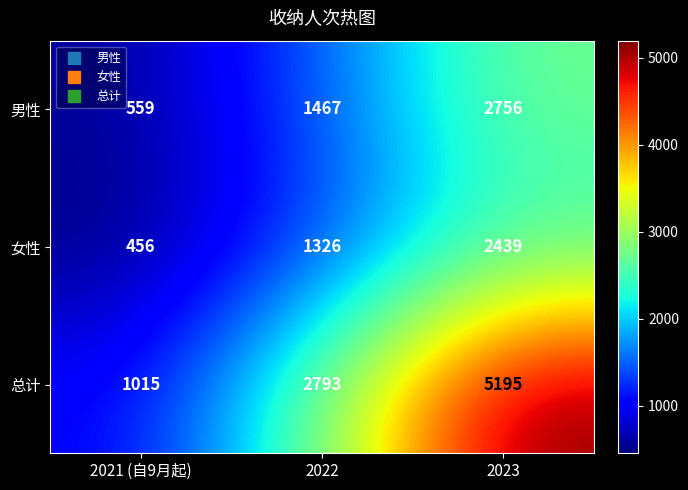

The 总计 series shows 2793 at 2022. True or false?

True